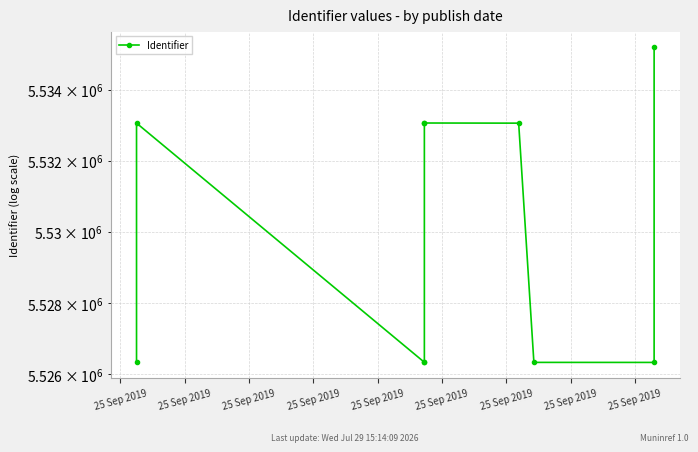

Between 25 Sep 2019 and 25 Sep 2019, which is larger?

25 Sep 2019